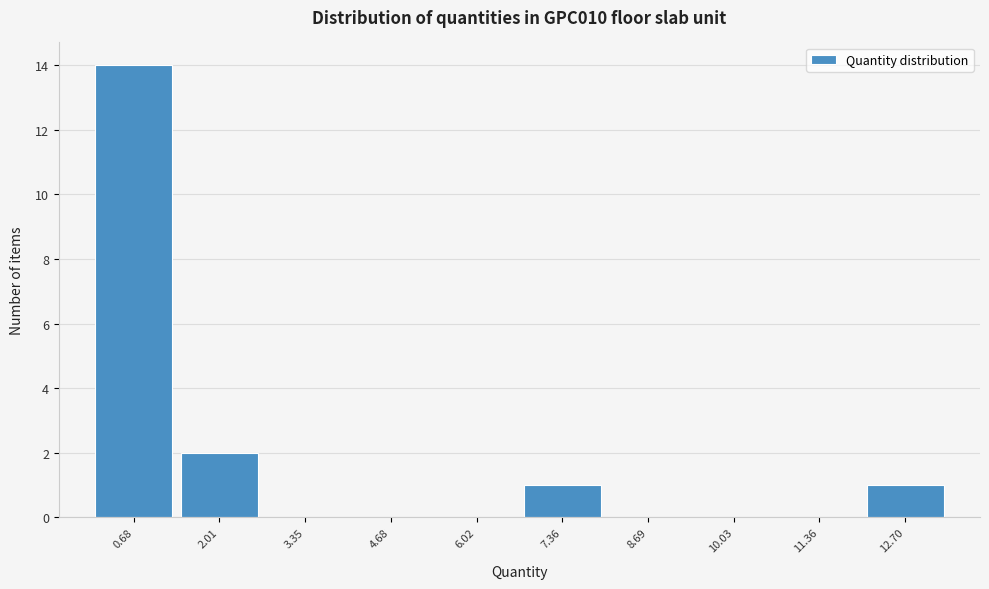

Reading left to right, transcribe this chart: for each bar, give the range it covers on the x-axis and its height. Neither the bar edges nor the heights are printed on the chart, so give them approximately, as read against the axes.

0.0 to 1.4: 14
1.4 to 2.6: 2
2.6 to 4.0: 0
4.0 to 5.4: 0
5.4 to 6.6: 0
6.6 to 8.0: 1
8.0 to 9.4: 0
9.4 to 10.6: 0
10.6 to 12.0: 0
12.0 to 13.4: 1